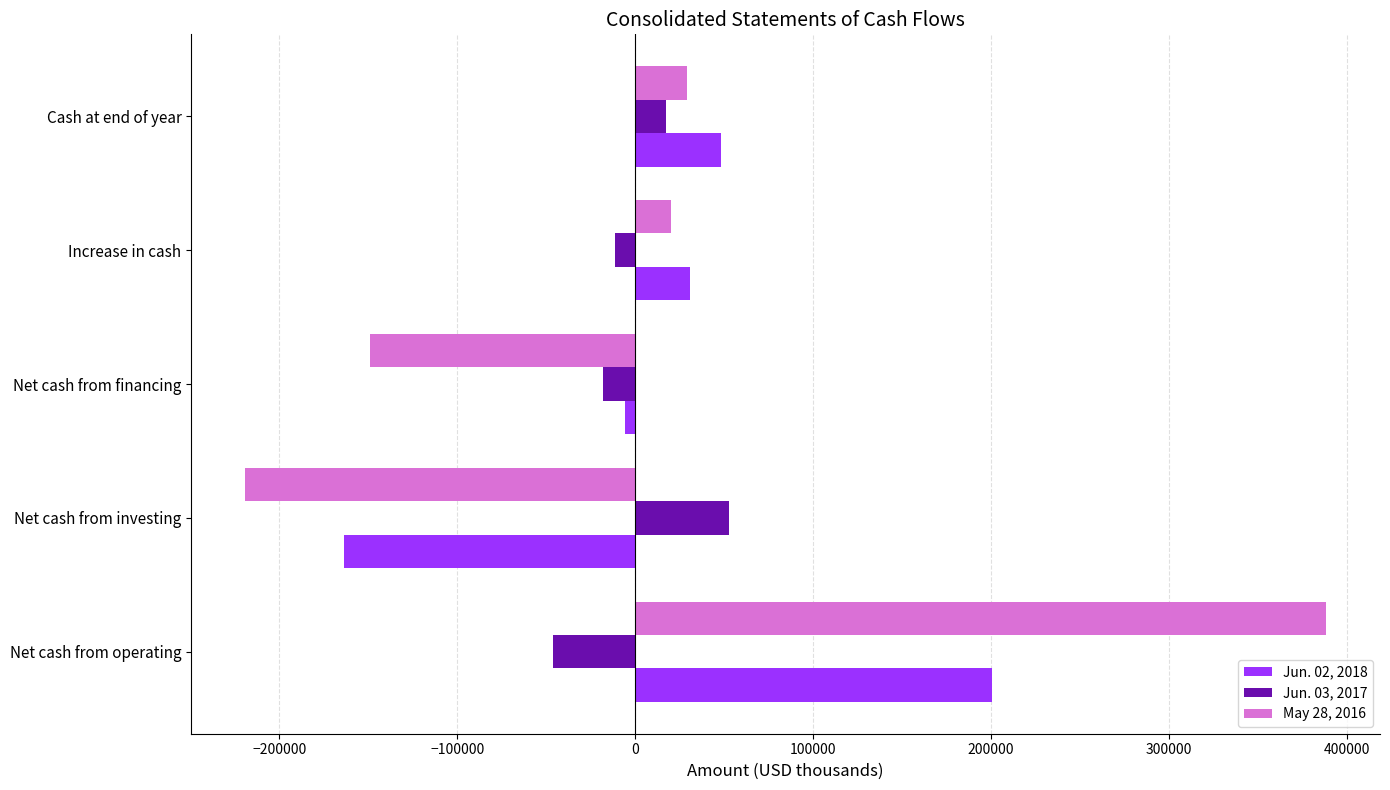

How many distinct data groups are displayed?

3